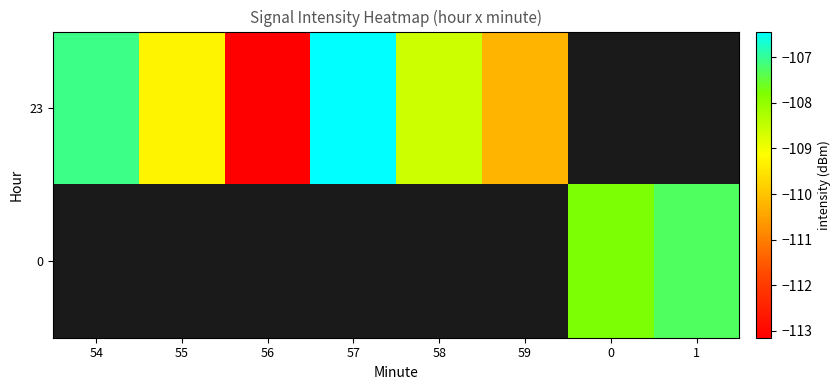

How many data points in 23 are less than -107?

5